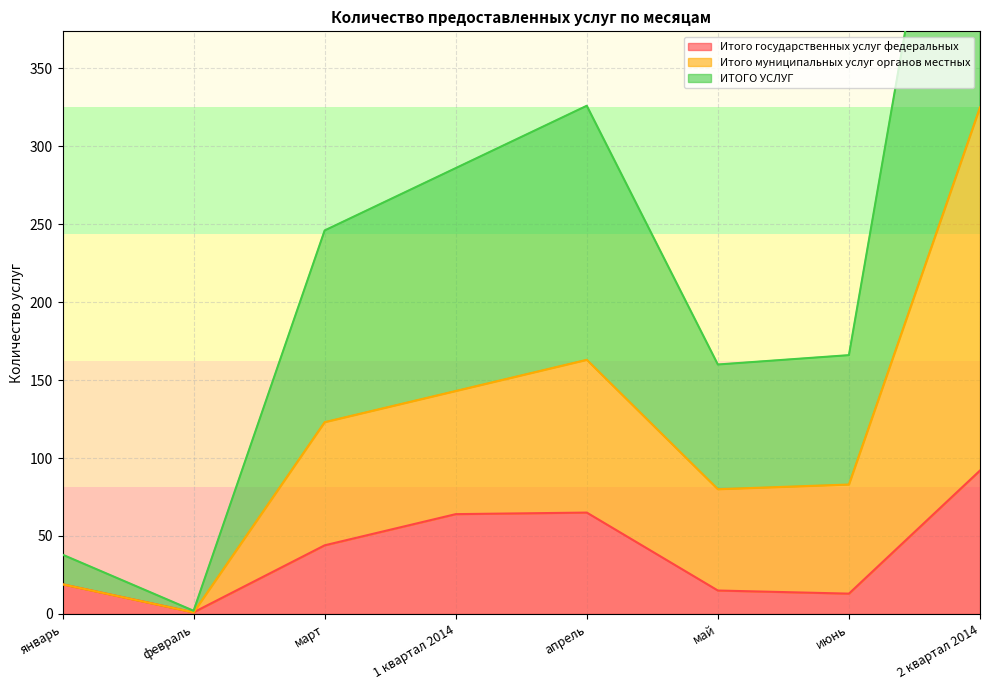

What is the label of the 5th point from the left?

апрель